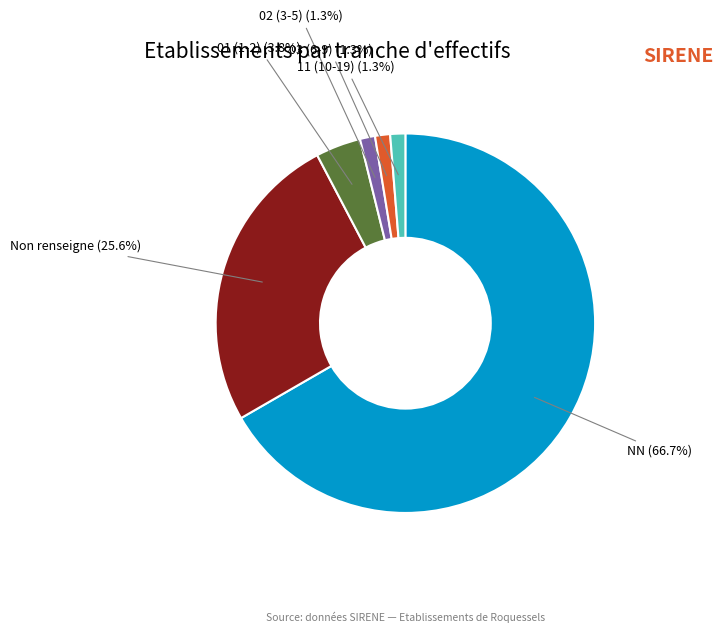

Does any single category account for the majority?

Yes